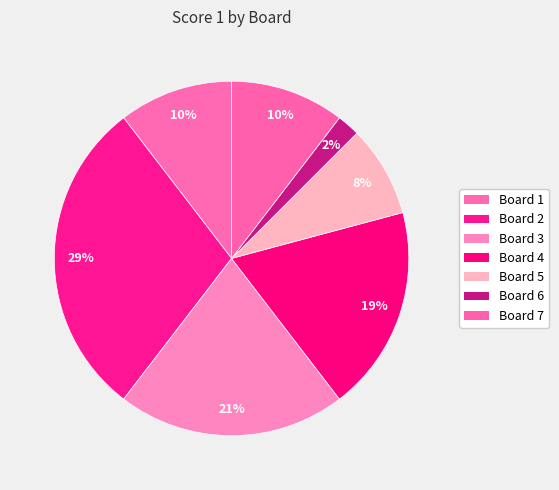

Rank the categories by value from highest to lowest.

Board 2, Board 3, Board 4, Board 1, Board 7, Board 5, Board 6